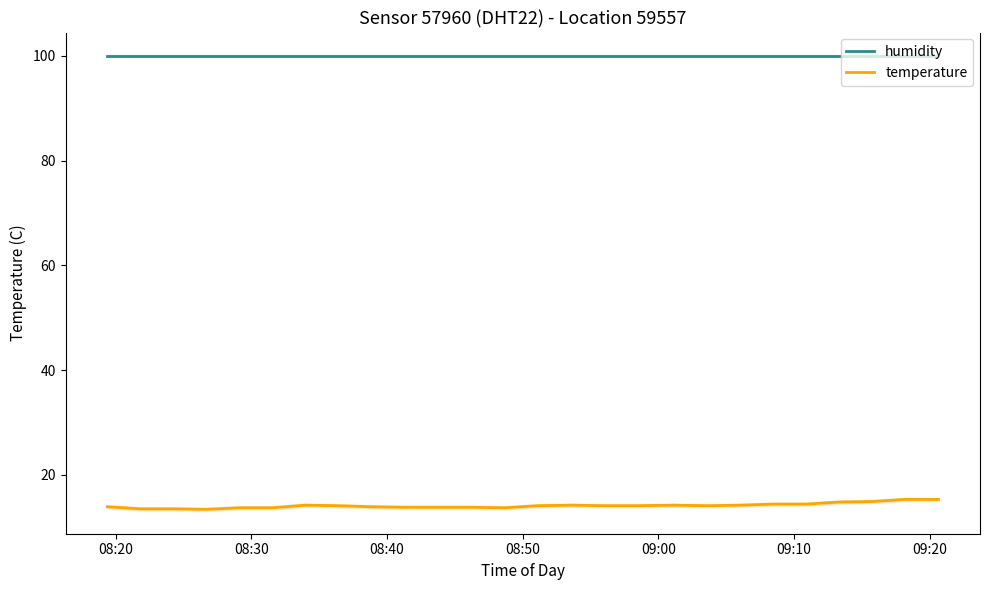

What are all the series names shown in the legend?

humidity, temperature